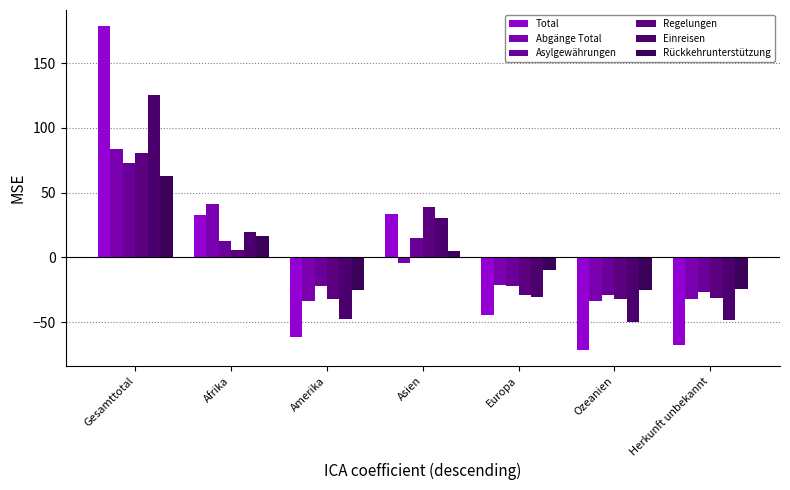

Does the chart contain any negative values?

Yes